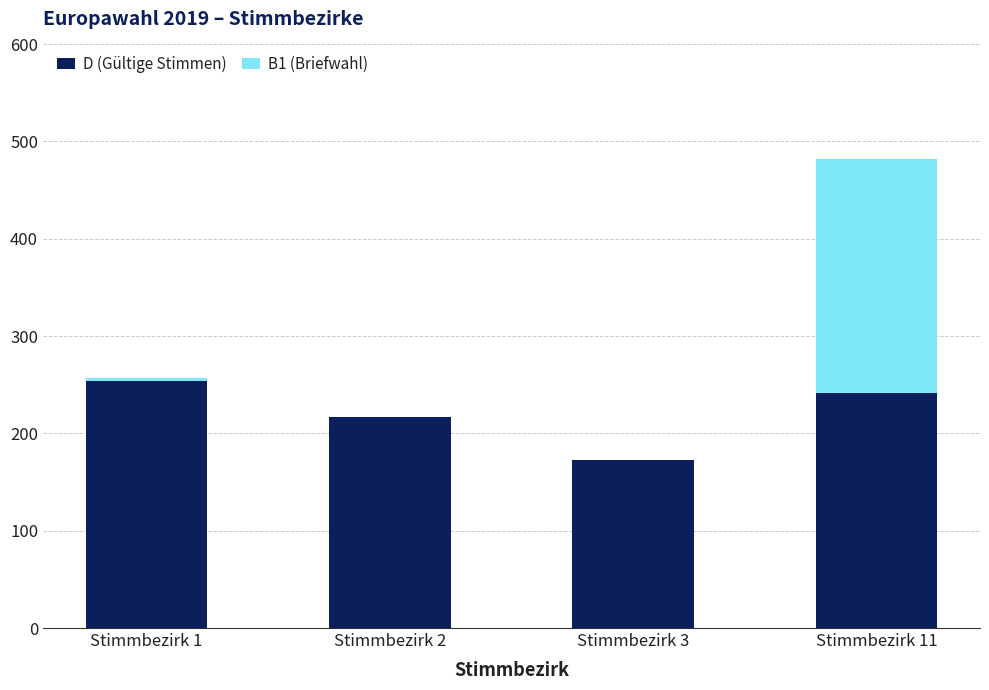

True or false: D (Gültige Stimmen) has a value of 217 at Stimmbezirk 2.

True